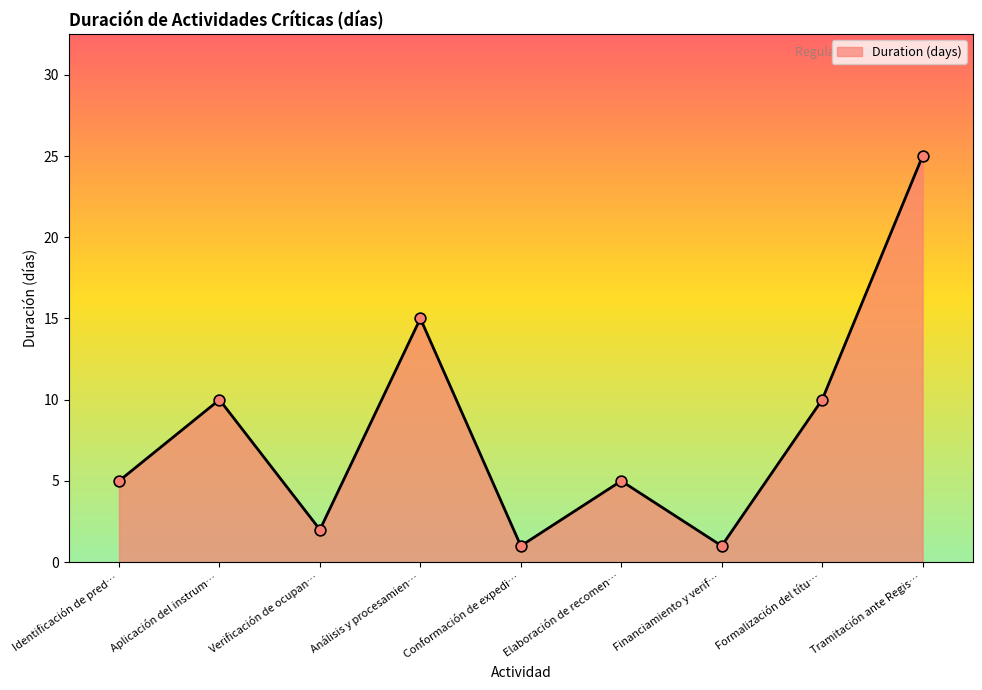

Approximately how many times larger is the value at Verificación de ocupan… compared to Financiamiento y verif…?

2.0